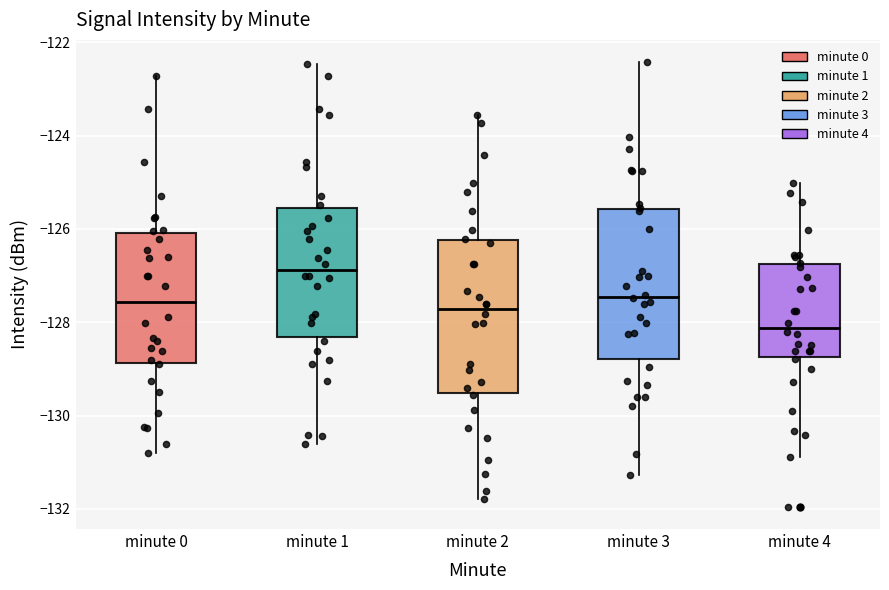

Which box has the highest median line?

minute 1